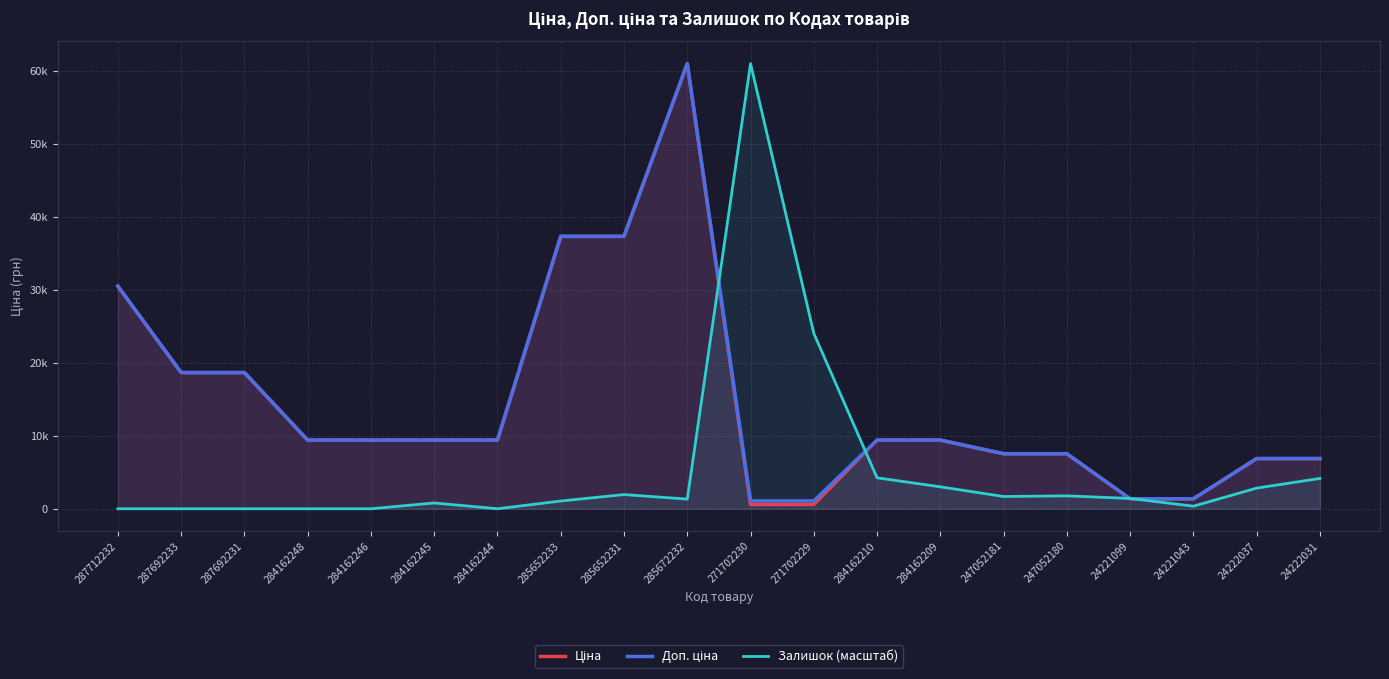

Between which two adjacent categories do Доп. ціна and Залишок (масштаб) first intersect?

285672232 and 271702230